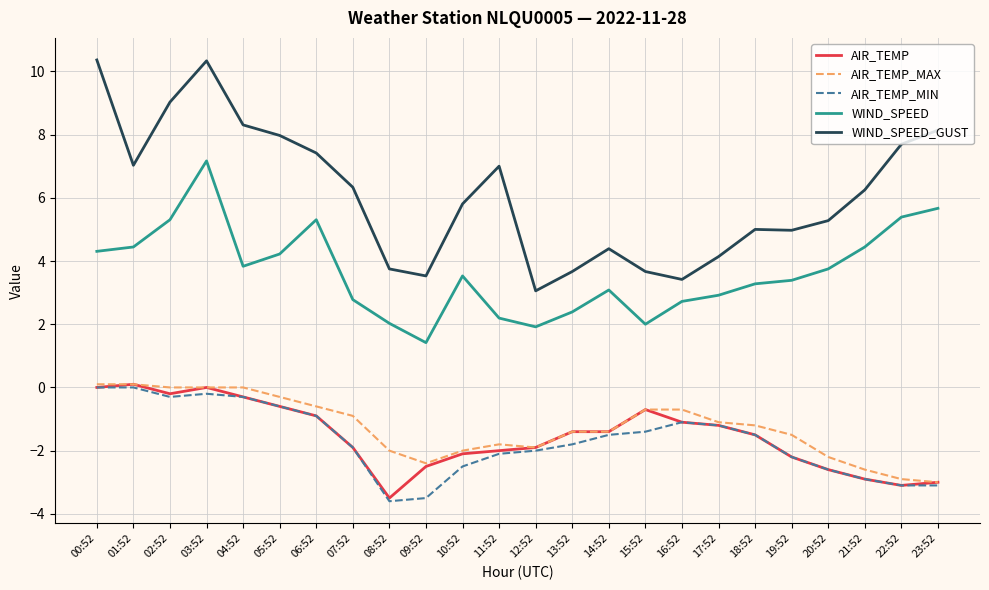

True or false: AIR_TEMP and WIND_SPEED cross at least once.

False